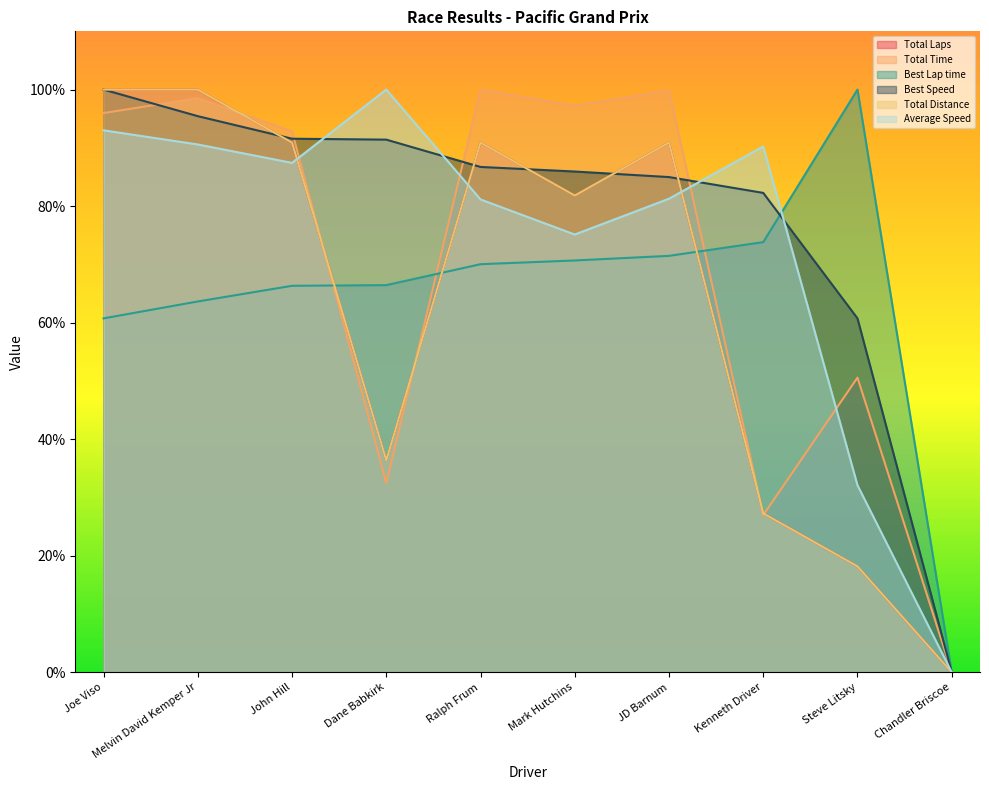

At which label does Total Distance reach its minimum?

Chandler Briscoe